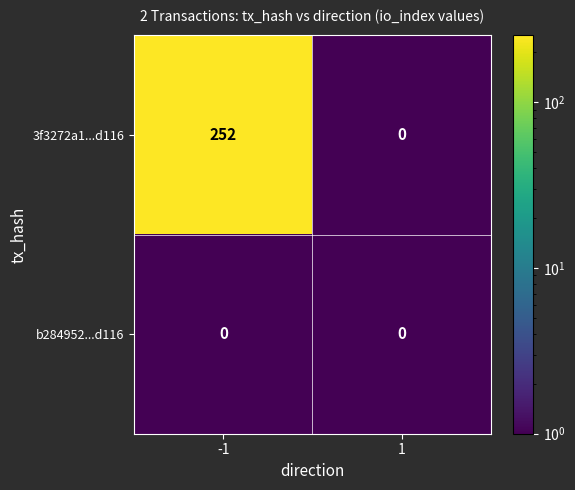

The 3f3272a1...d116 series shows 84 at 1. True or false?

False